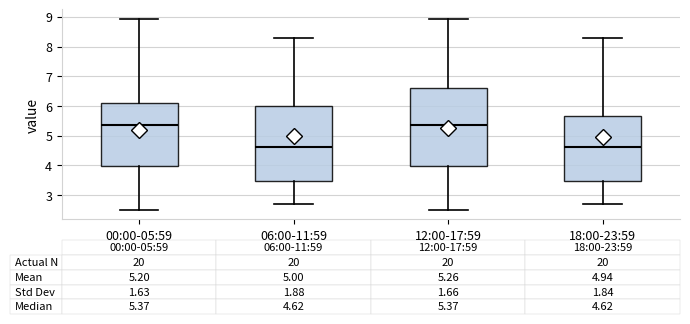

Which box is the tallest, from its lower edge to its upper edge?

12:00-17:59